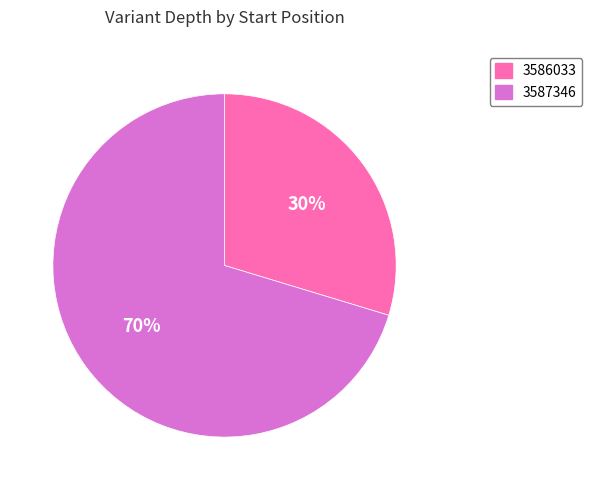

To the nearest percent, what percentage of the pie is 3587346?

70%